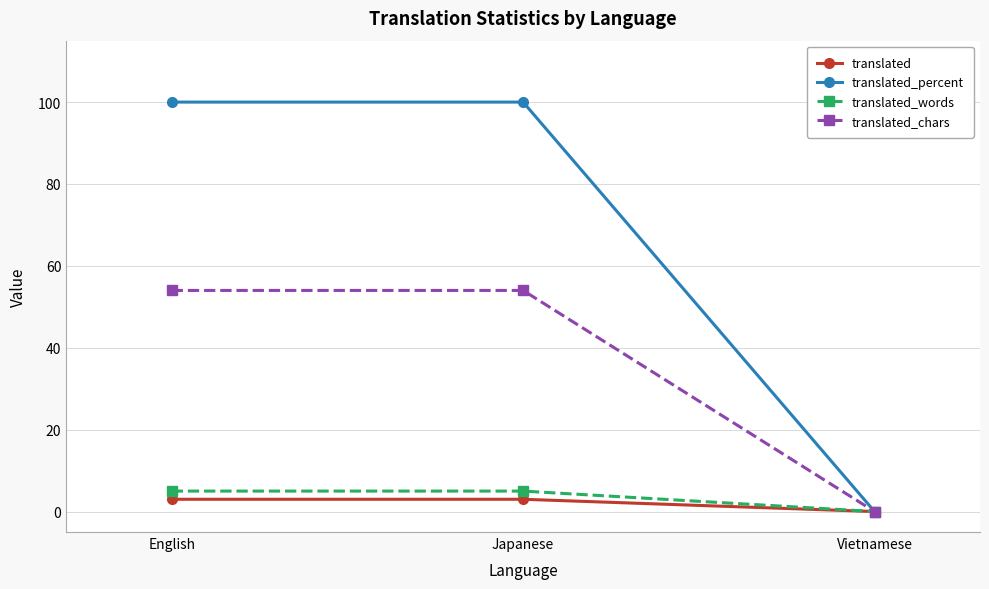

List the series in order of their peak value, highest first.

translated_percent, translated_chars, translated_words, translated